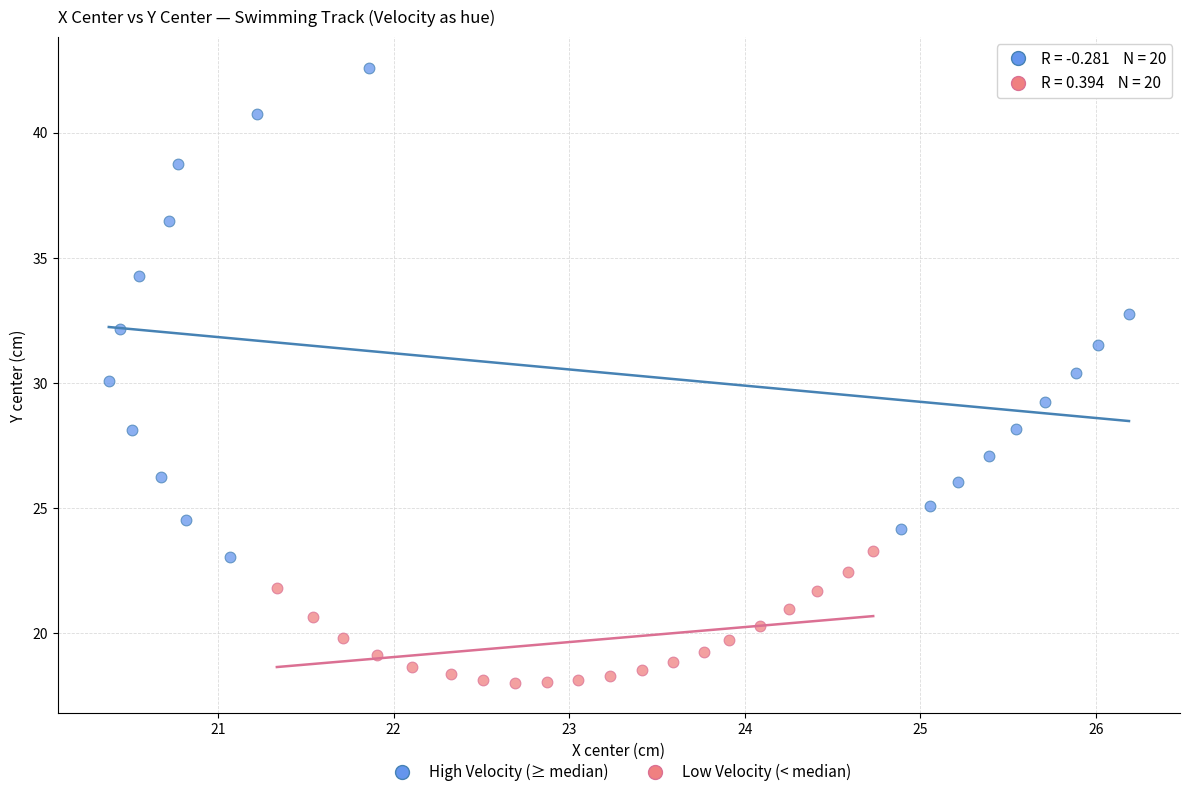

What are all the series names shown in the legend?

High Velocity (≥ median), Low Velocity (< median)